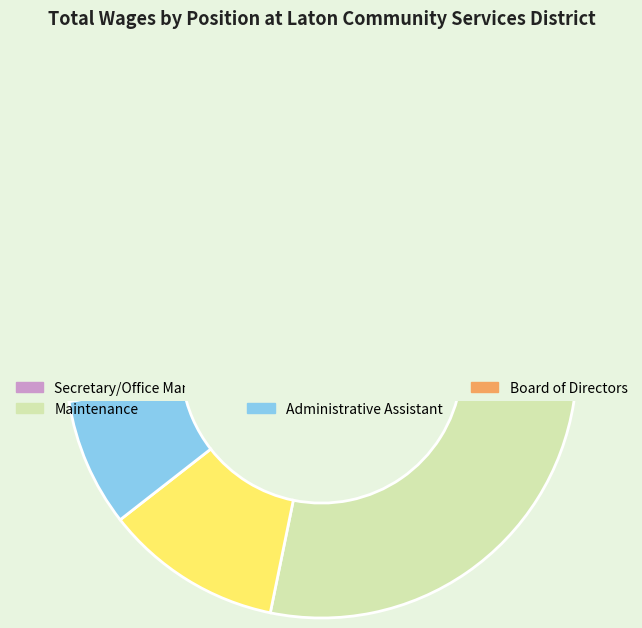

How many segments does this pie chart have?

5